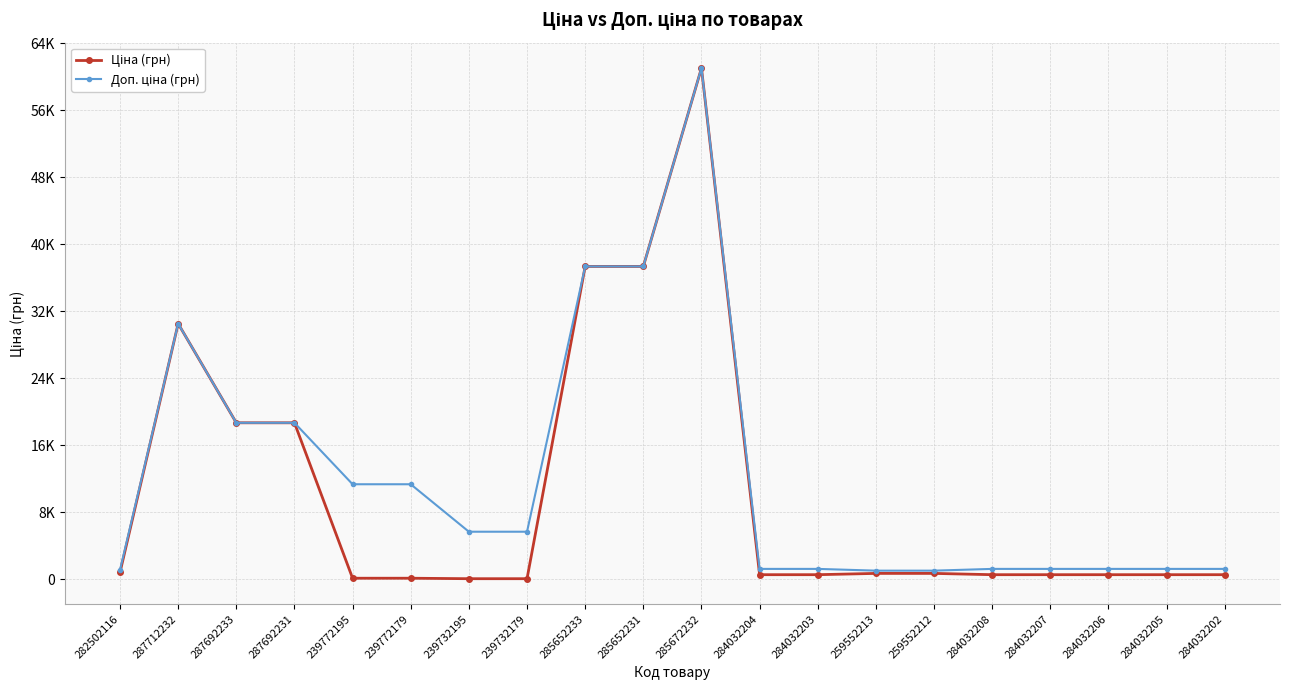

Does the chart have visible grid lines?

Yes